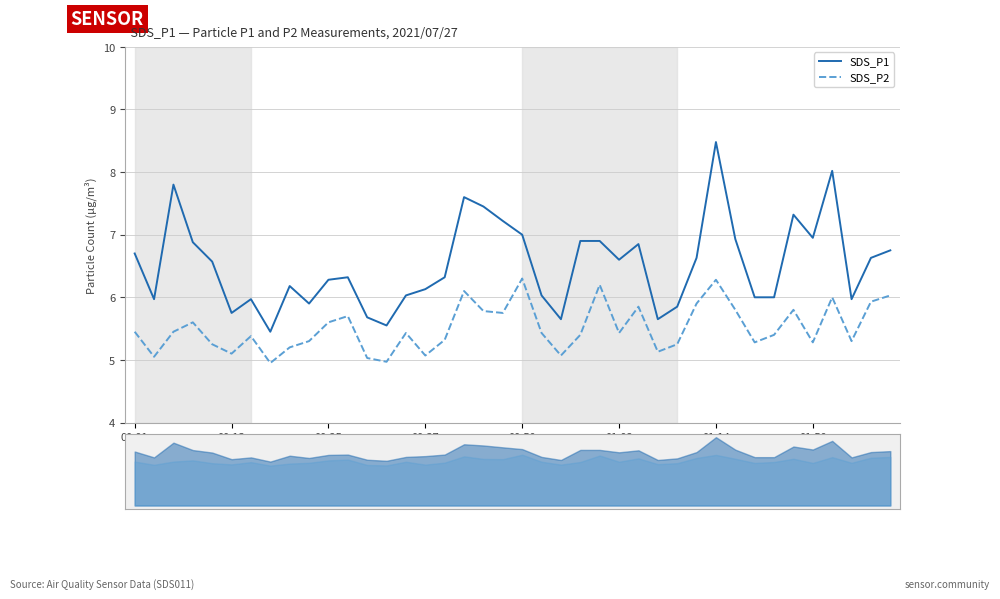

What is the total value across all series at 00:13?

10.8